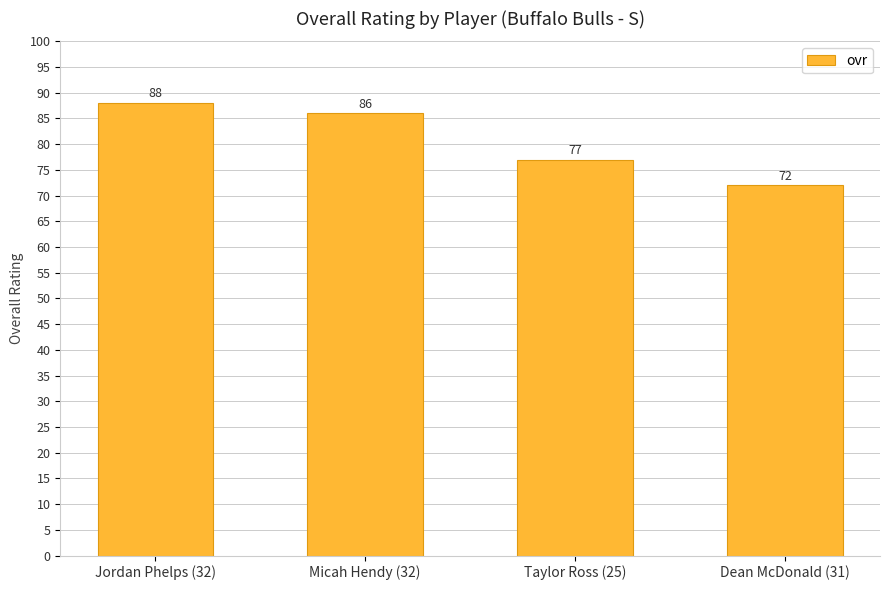

Which has a higher value, Taylor Ross (25) or Dean McDonald (31)?

Taylor Ross (25)